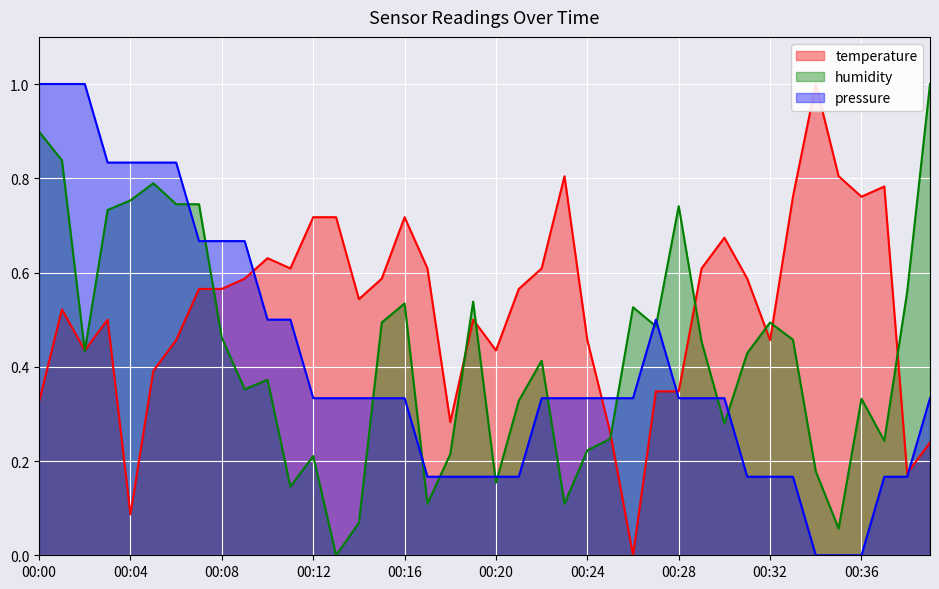

Which category has the highest value in the temperature series?

00:34